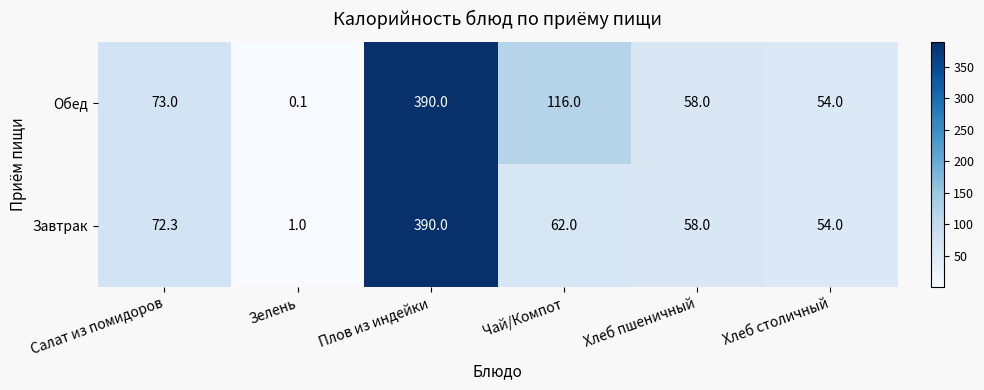

How many data points does each series have?

6